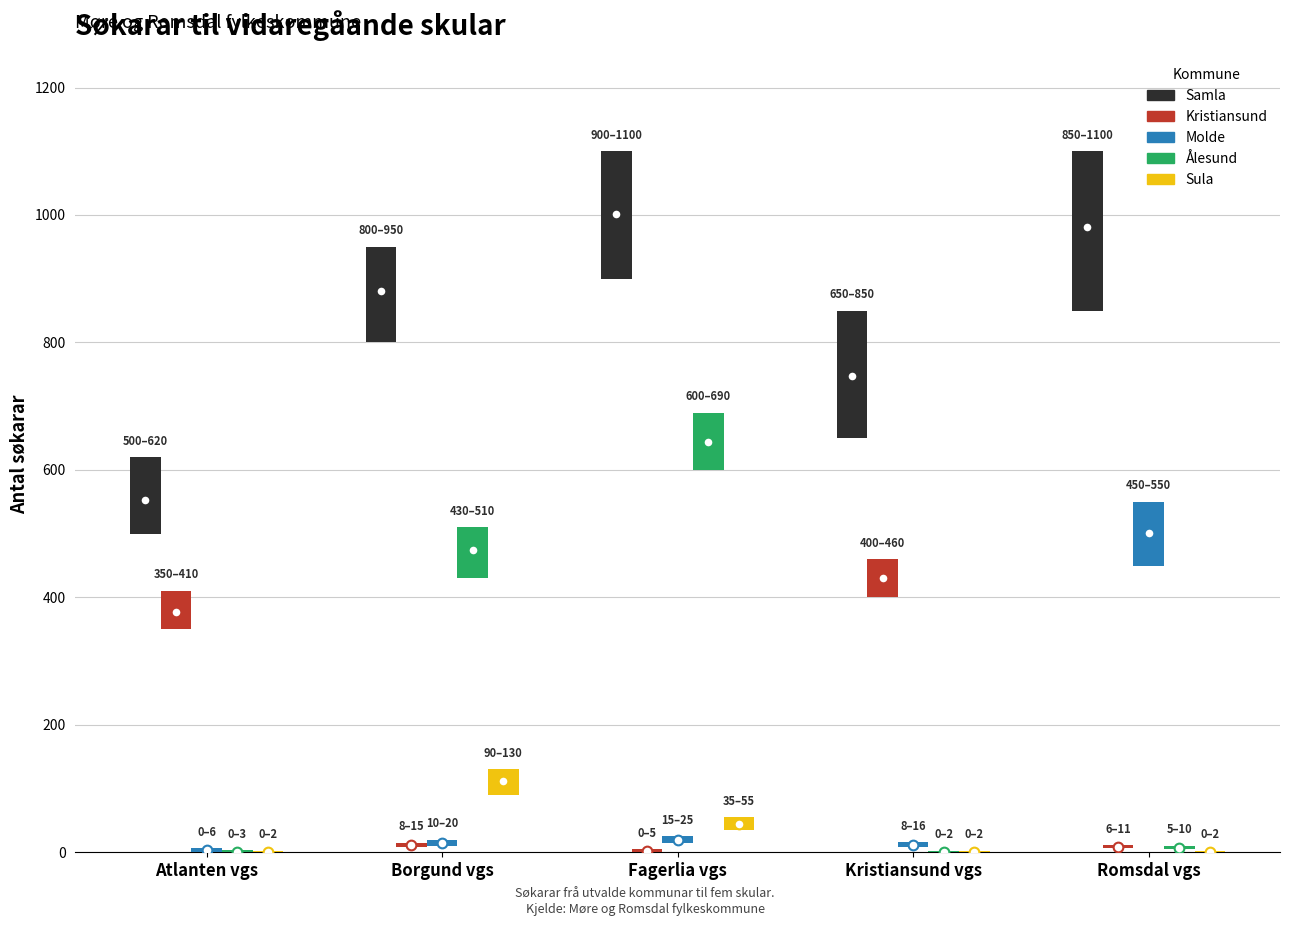

Which series changed the most between Atlanten vgs and Fagerlia vgs?

Ålesund